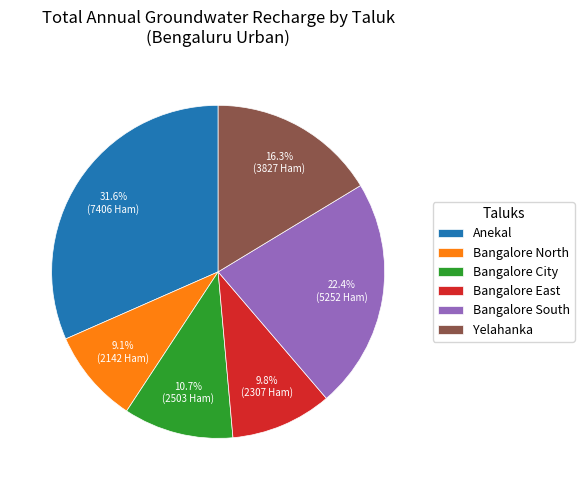

To the nearest percent, what is the average slice percentage?

17%